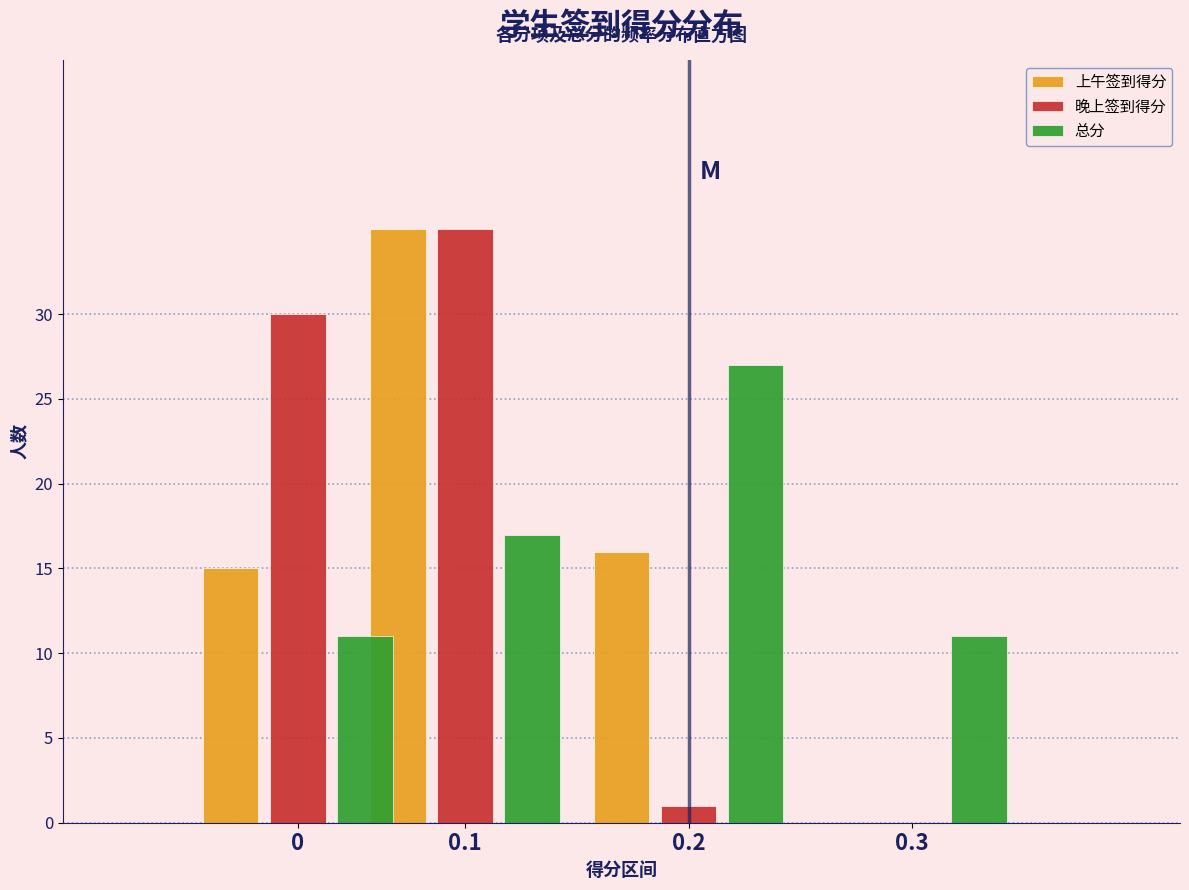

Reading left to right, what are all the values shown in this chart?

上午签到得分: 0=15	0.1=35	0.2=16	0.3=0
晚上签到得分: 0=30	0.1=35	0.2=1	0.3=0
总分: 0=11	0.1=17	0.2=27	0.3=11